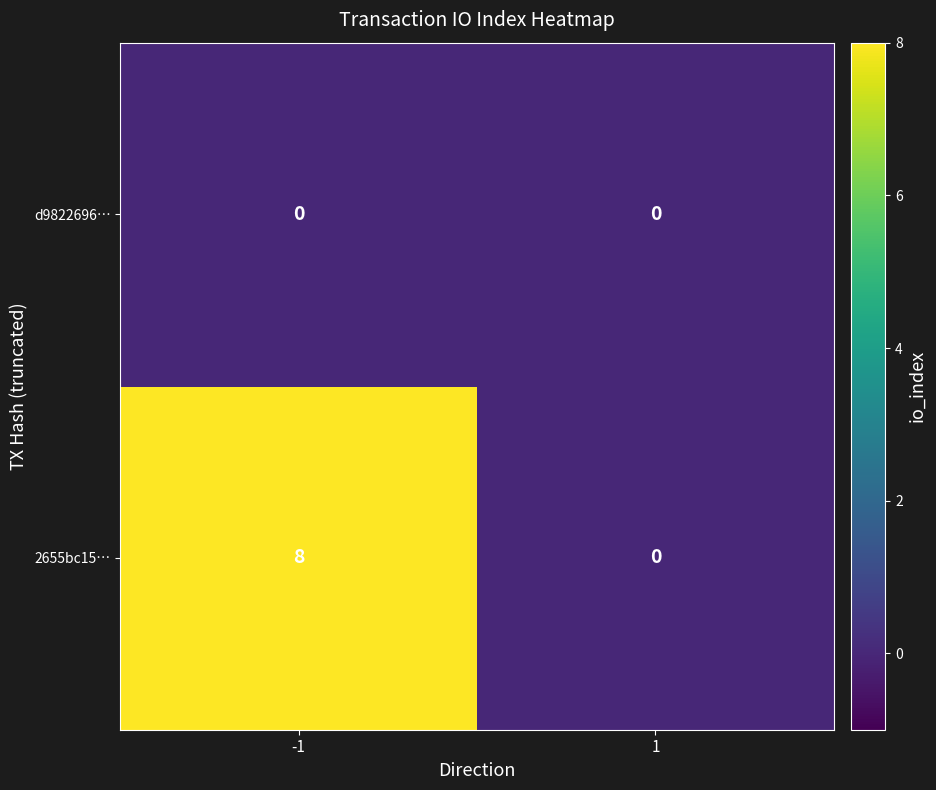

What is the maximum value for 2655bc15…?

8